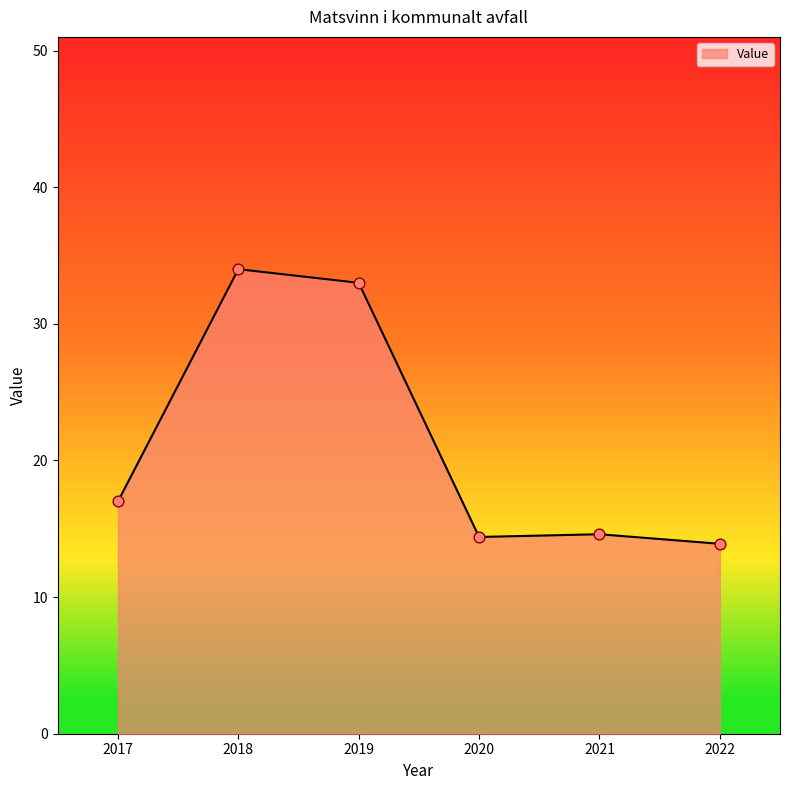

What is the ratio of the value at 2017 to the value at 2018?

0.5